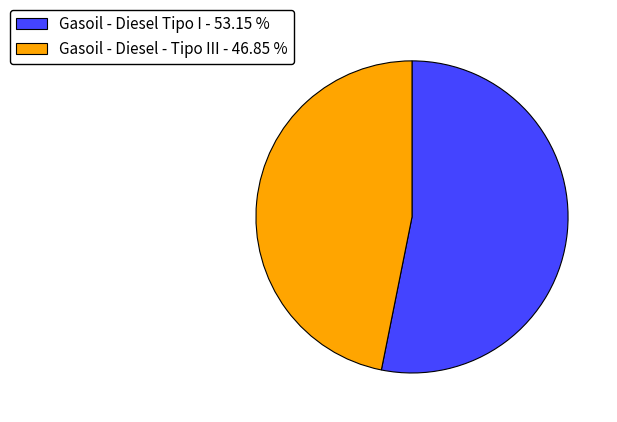

Do Gasoil - Diesel Tipo I - 53.15 % and Gasoil - Diesel - Tipo III - 46.85 % together represent more than half of the pie?

Yes